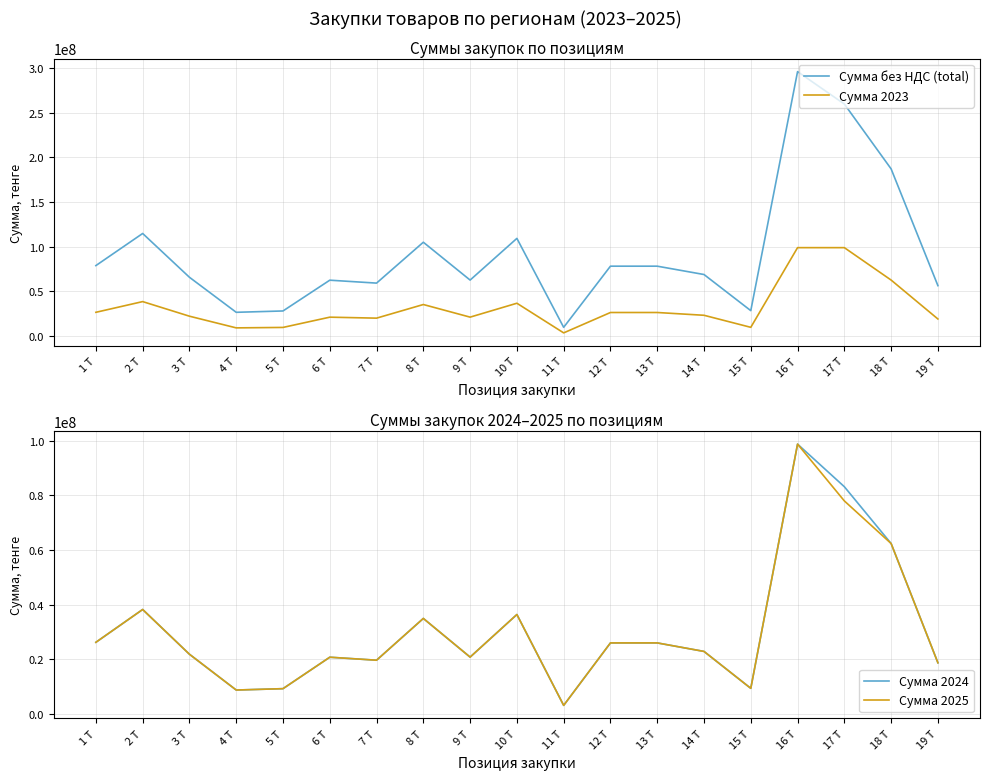

Which series has the largest total across all categories?

Сумма без НДС (total)